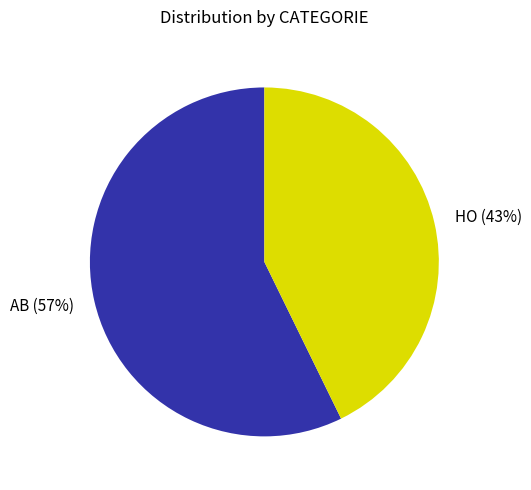

To the nearest percent, what is the average slice percentage?

50%